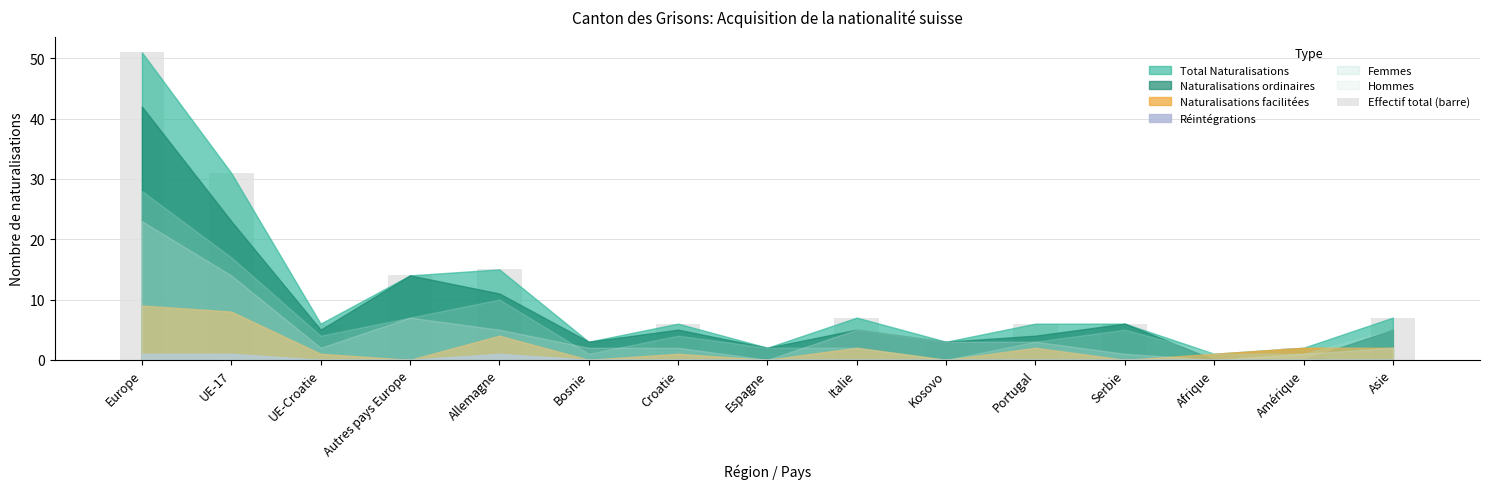

What position from the left is Kosovo?

10